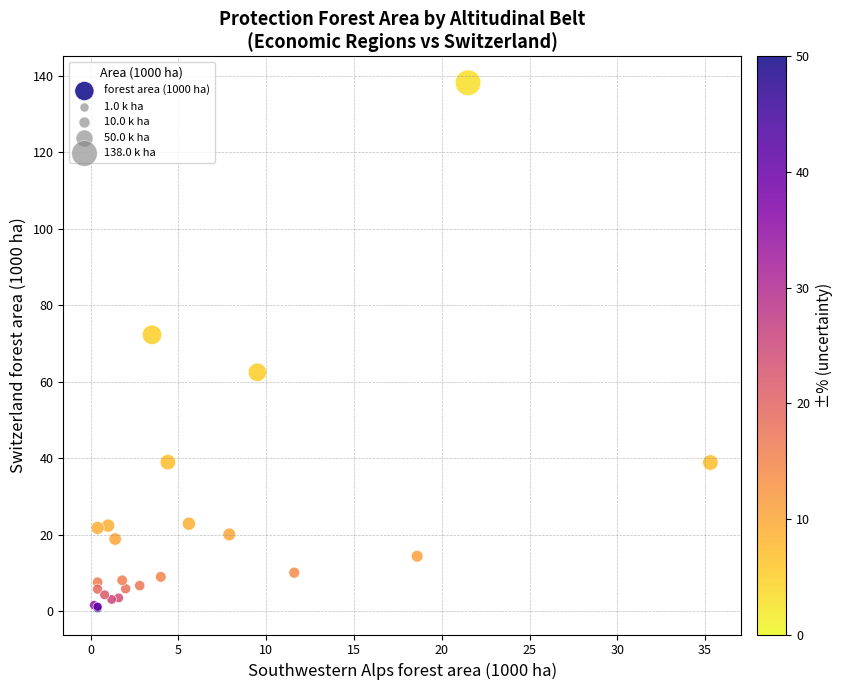

What Y value in the scatter plot is closest to 69?

72.3